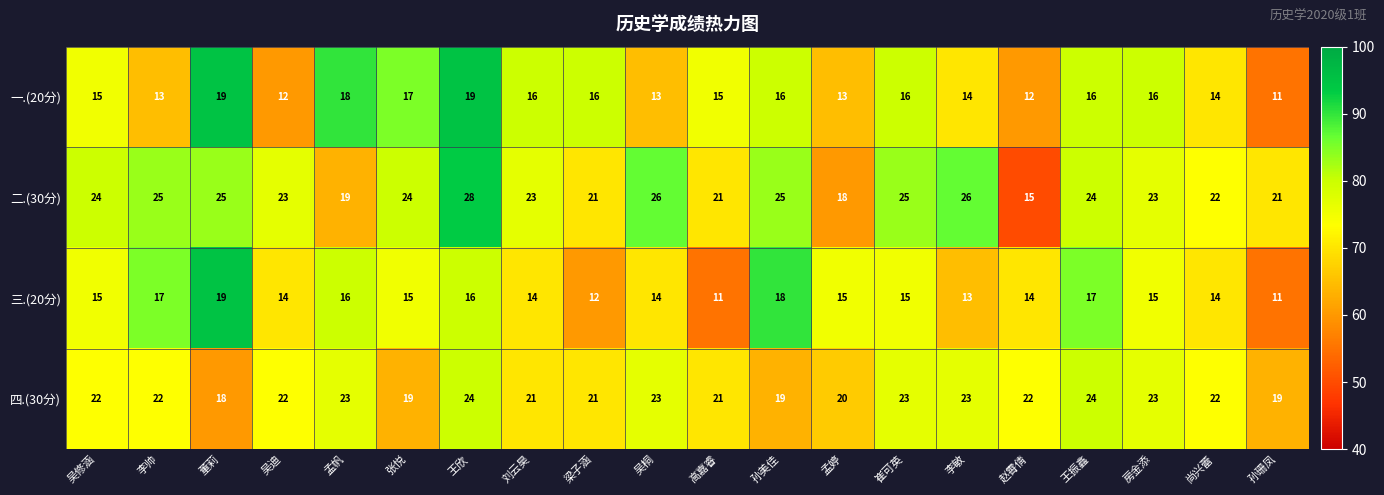

Between 吴修涵 and 吴迪, which series saw the biggest shift?

一.(20分)